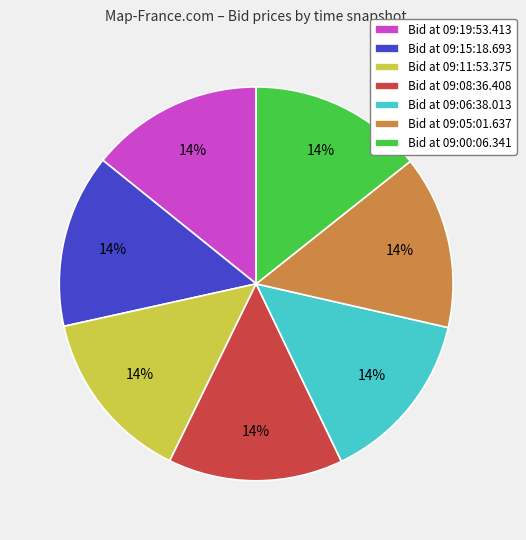

Is it true that Bid at 09:11:53.375 is 14% of the pie?

True